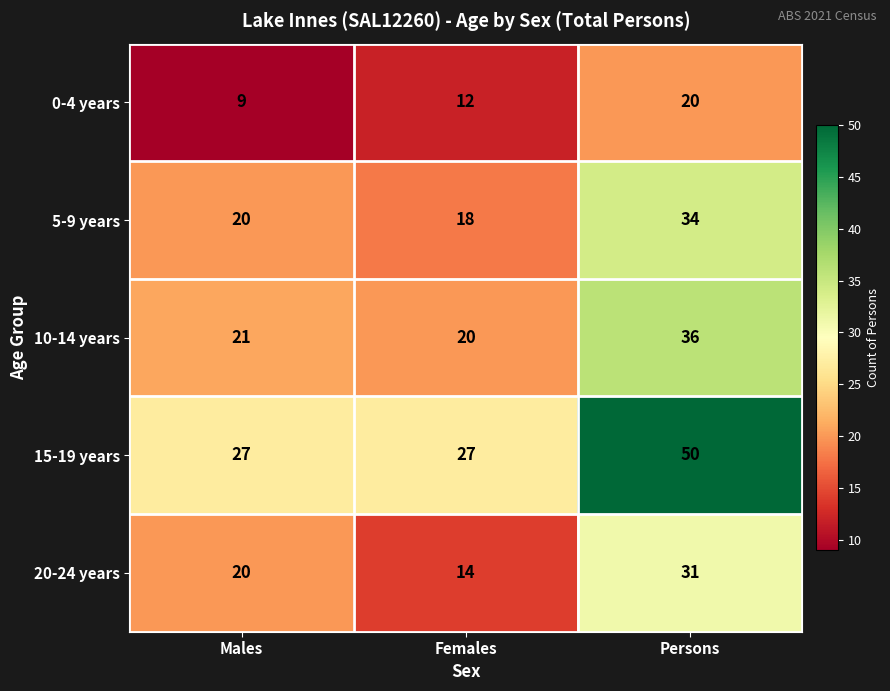

How many data points does each series have?

3